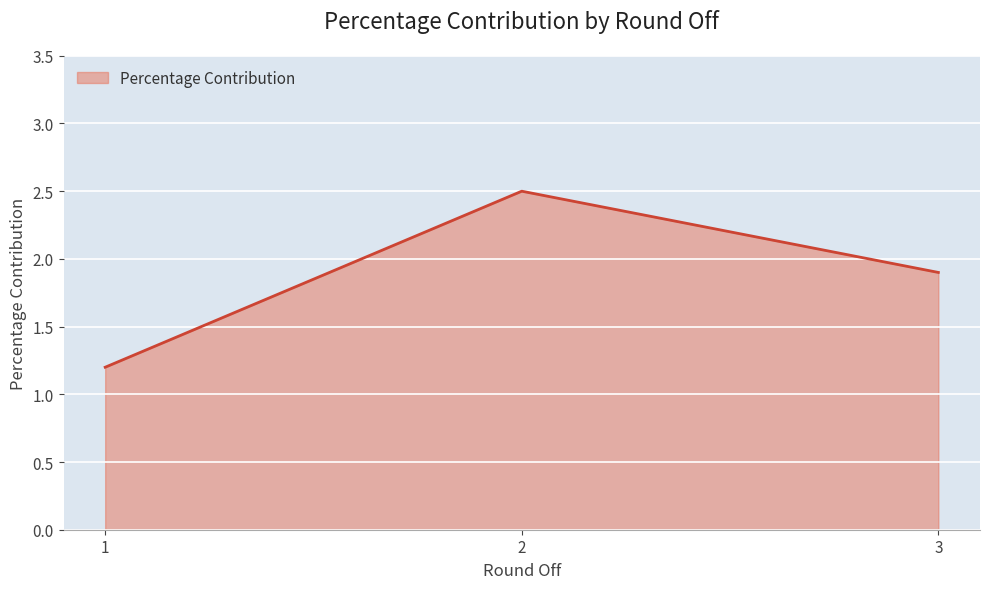

Approximately how many times larger is the value at 3 compared to 1?

1.6